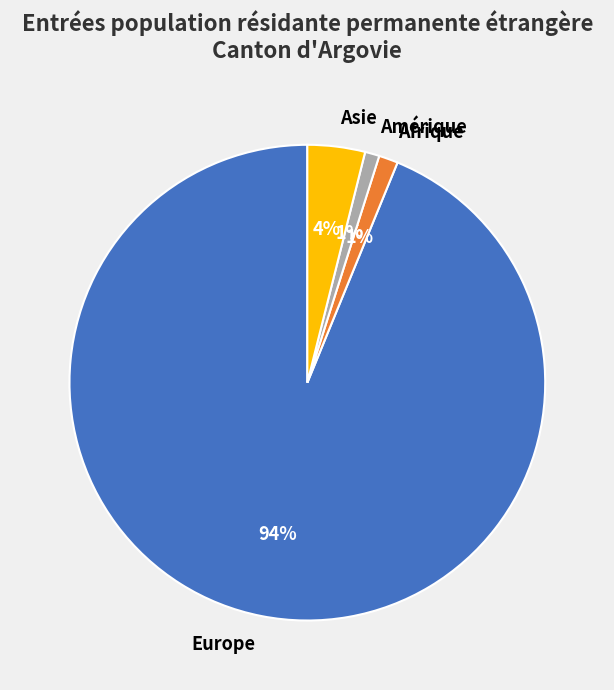

True or false: Asie accounts for 4% of the total.

True